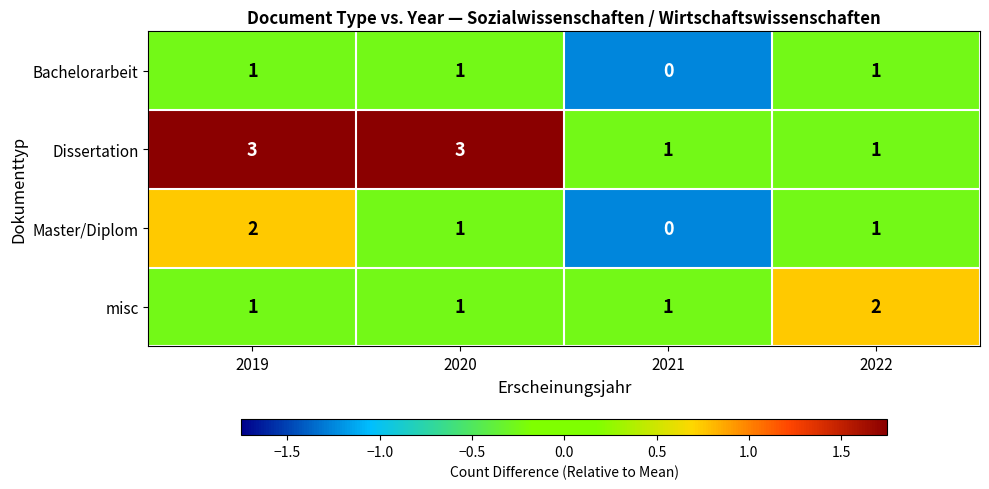

Which series has the largest total across all categories?

Dissertation